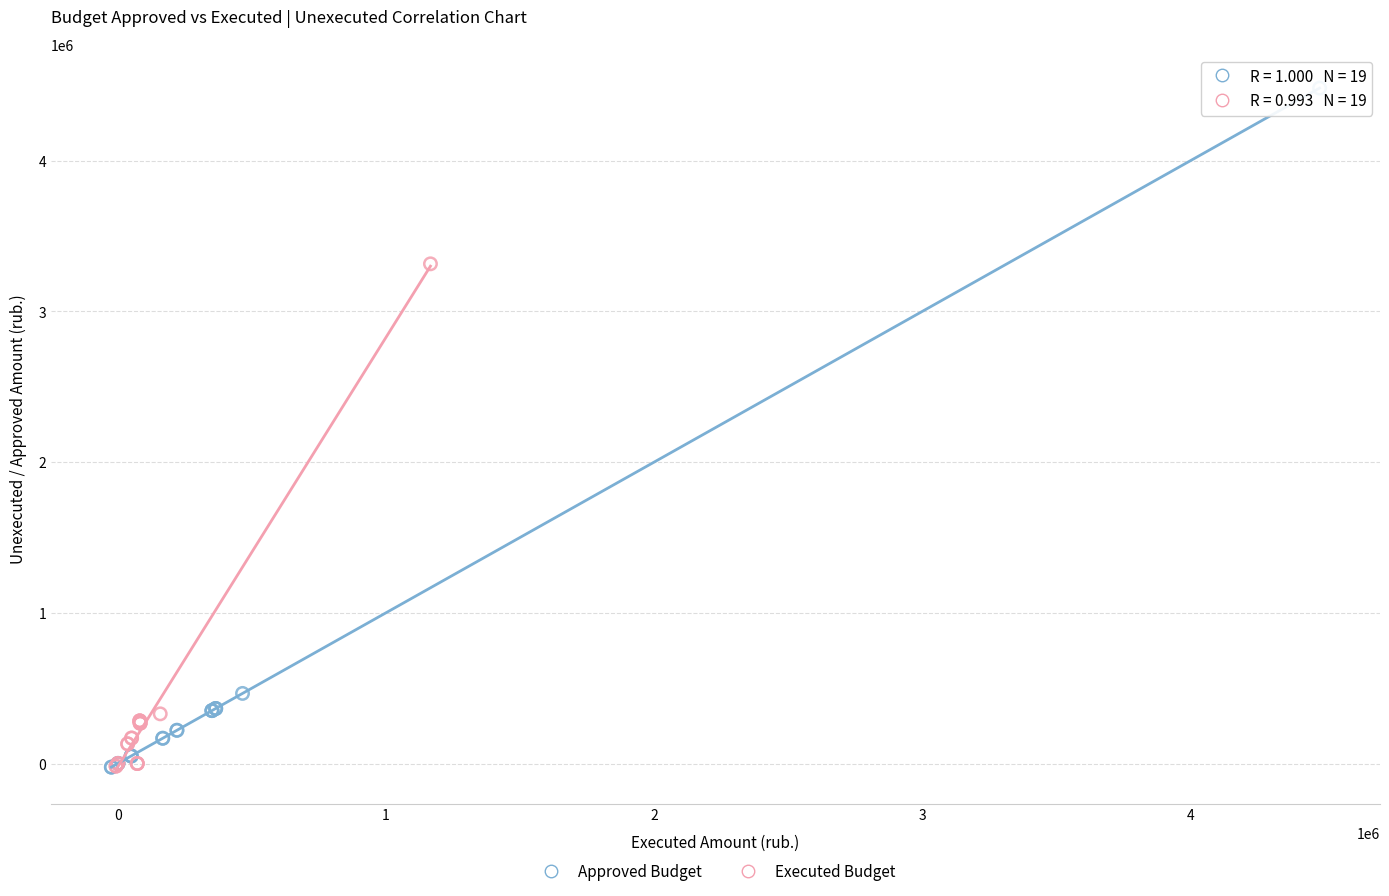

Which series has the widest spread of Y values?

Approved Budget